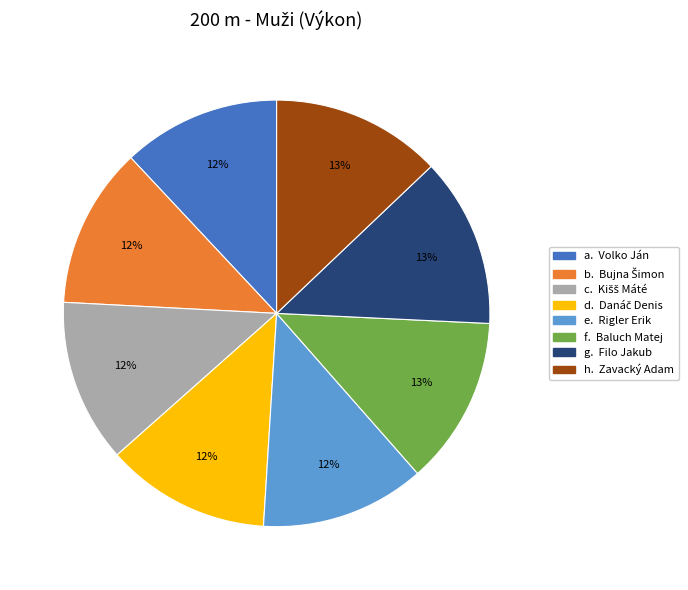

Is there a majority slice in this chart?

No